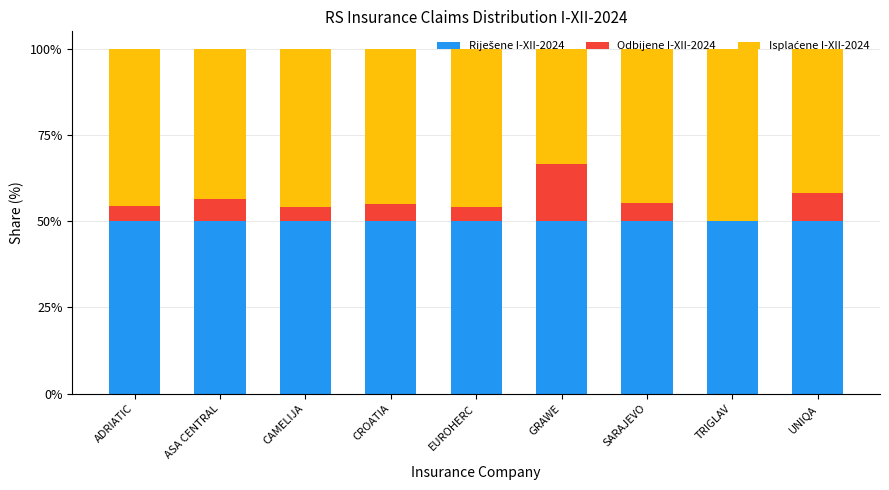

Are the bars horizontal?

No